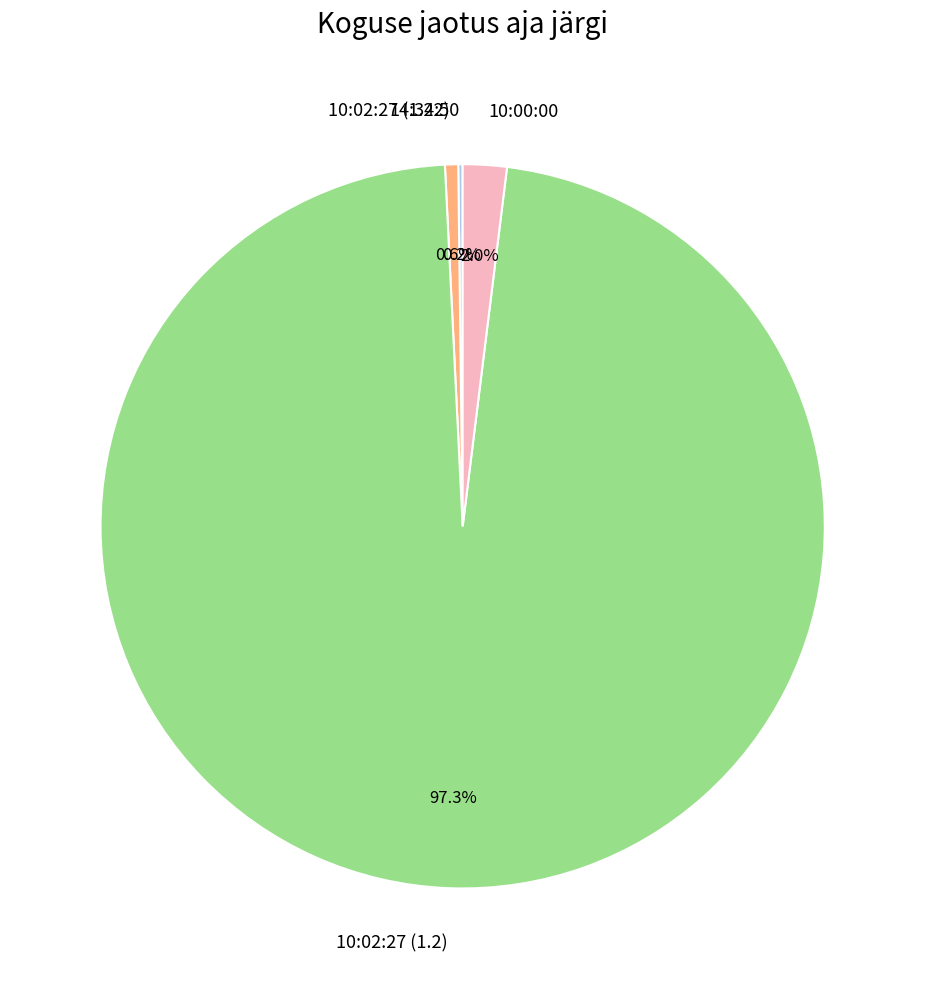

Which category accounts for the majority?

10:02:27 (1.2)